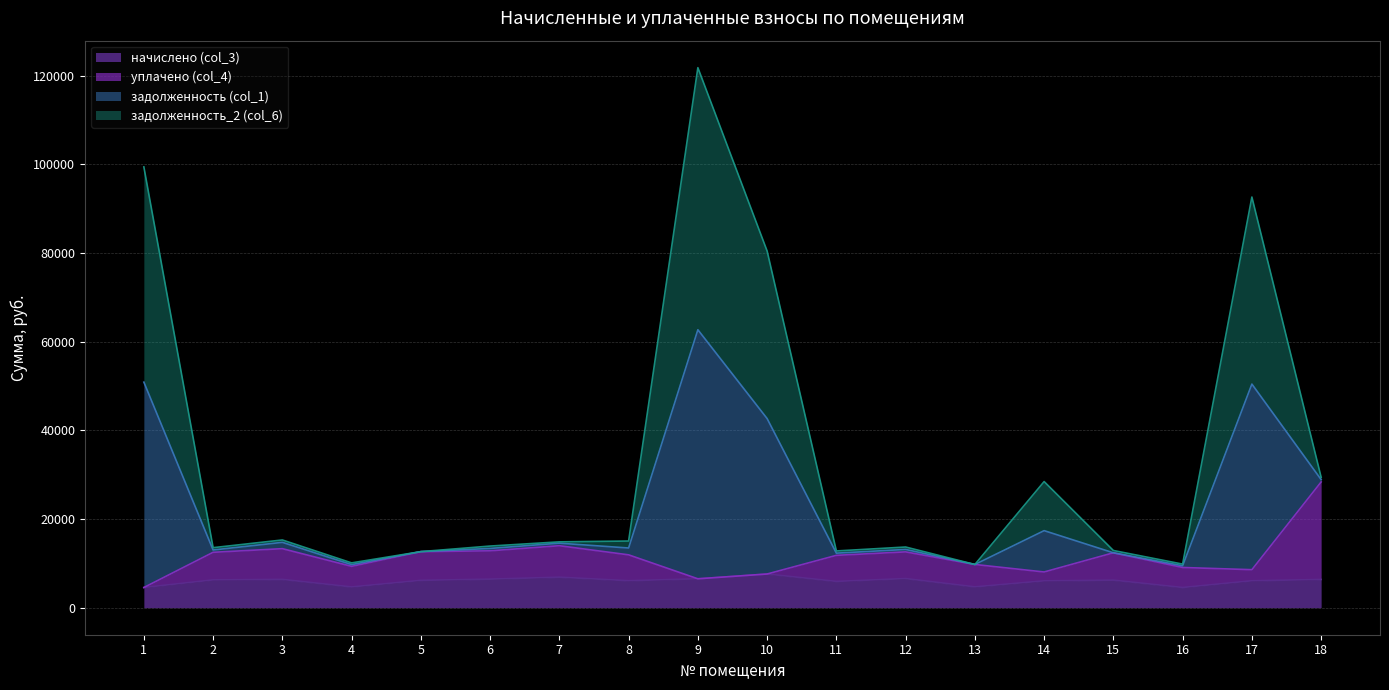

True or false: задолженность (col_1) has more than 1 points higher than both neighbors.

True